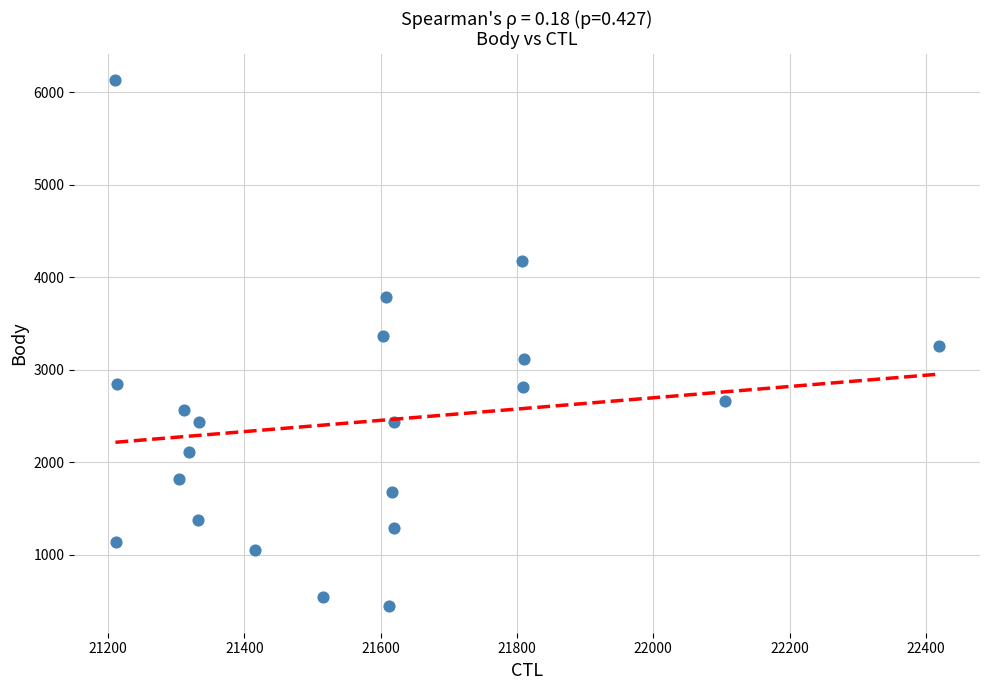

What is the range of Y values (max minus min)?

5686